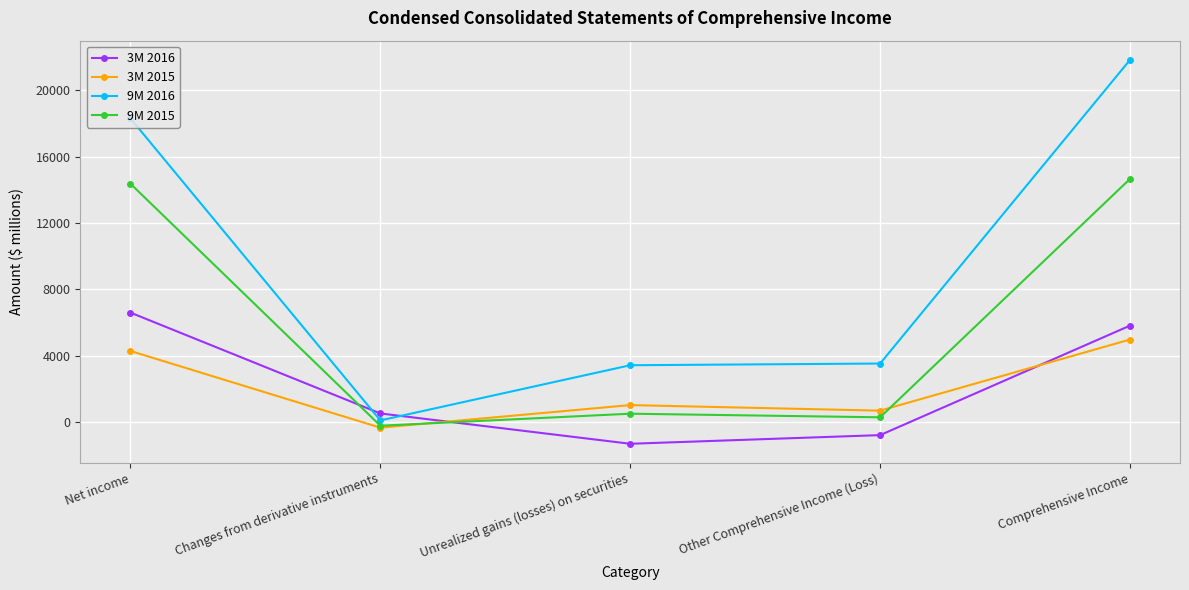

How many intersections are there between 9M 2015 and 3M 2015?

2